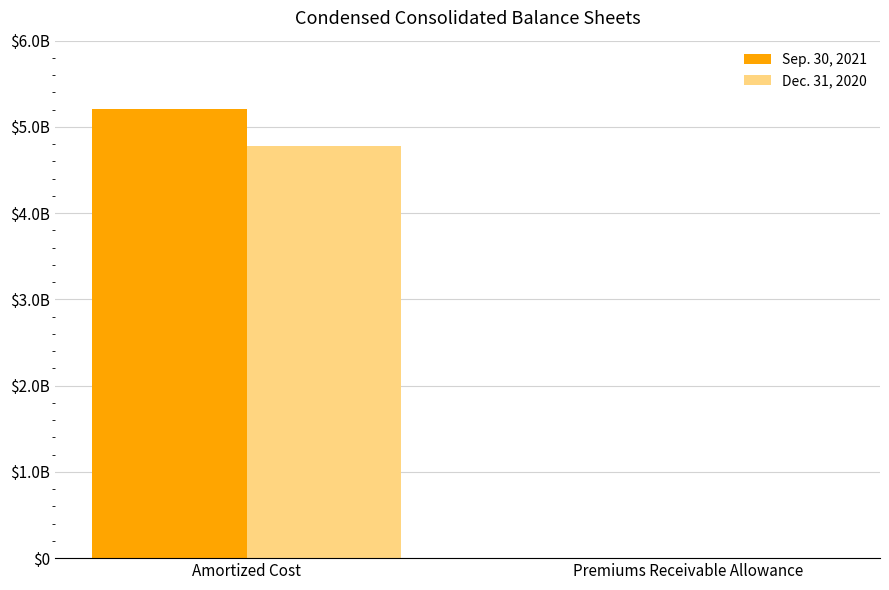

Reading right to left, extract all data points from this chart.

Sep. 30, 2021: 948000	5205916000
Dec. 31, 2020: 0	4781916000